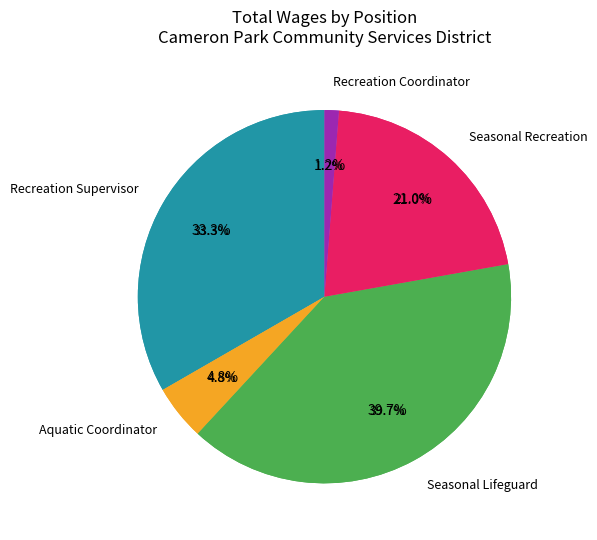

What is the largest slice in the pie chart?

Seasonal Lifeguard